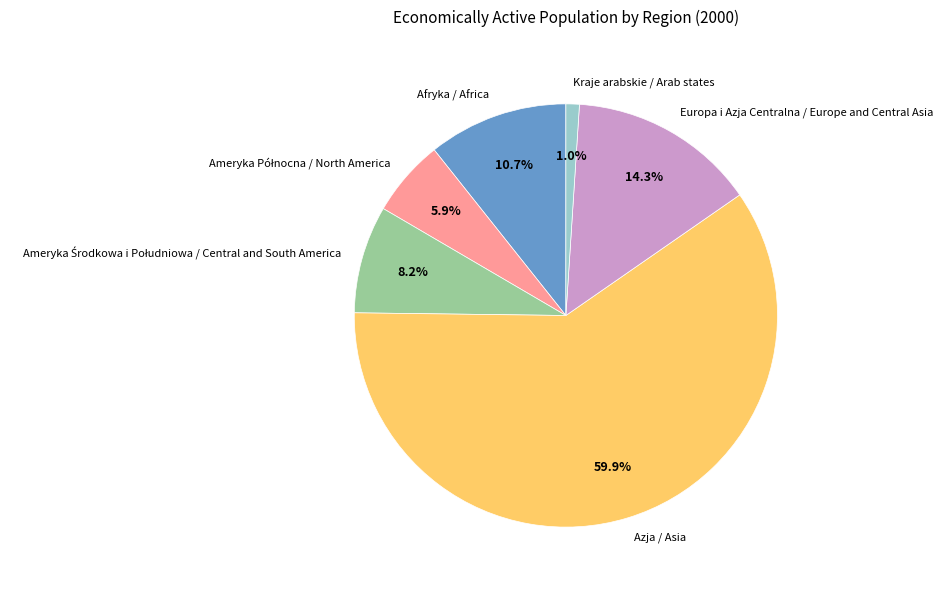

Approximately how many times larger is the value at Europa i Azja Centralna / Europe and Central Asia compared to Azja / Asia?

0.2